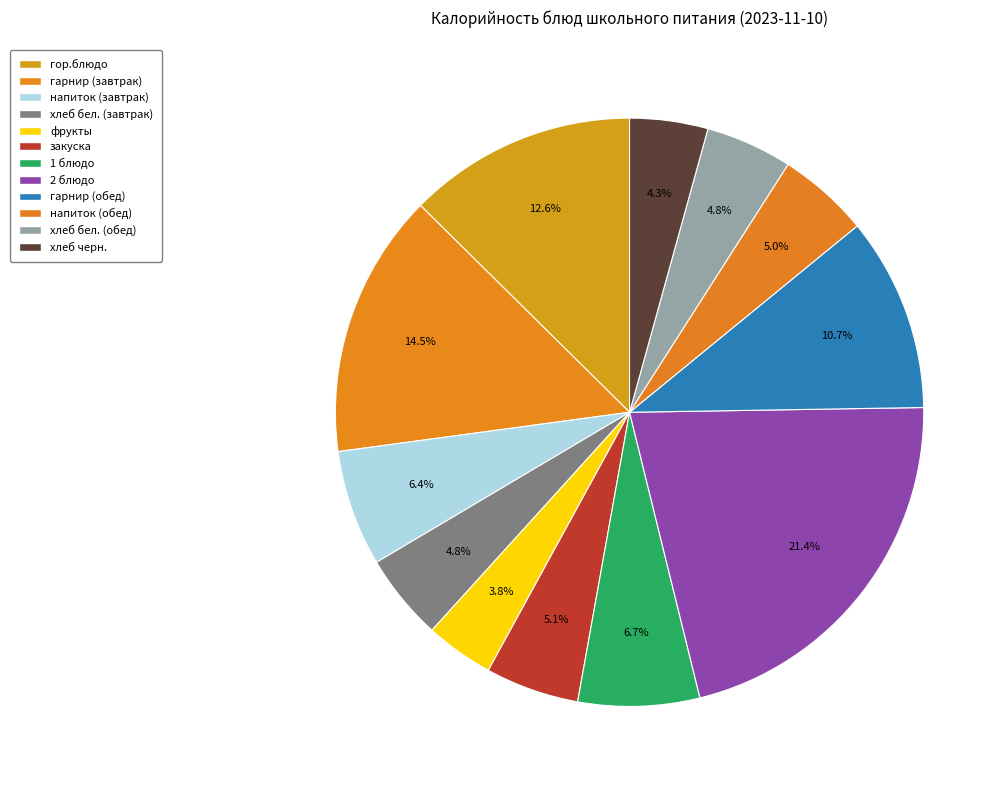

How many slices are in this pie chart?

12